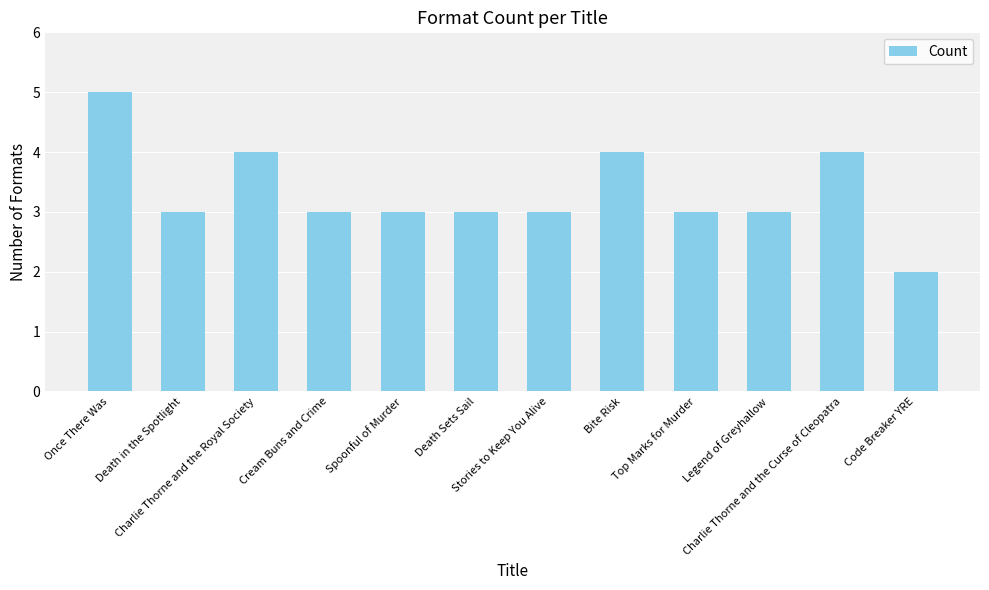

What is the sum of the values at Death Sets Sail and Stories to Keep You Alive?

6